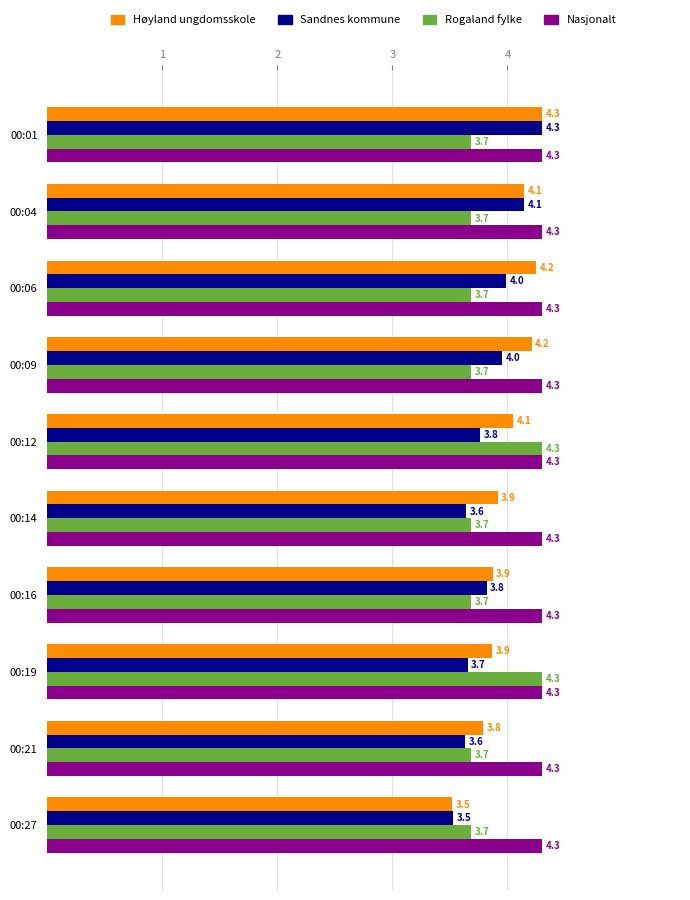

What value does the Høyland ungdomsskole series have at 00:04?

4.1